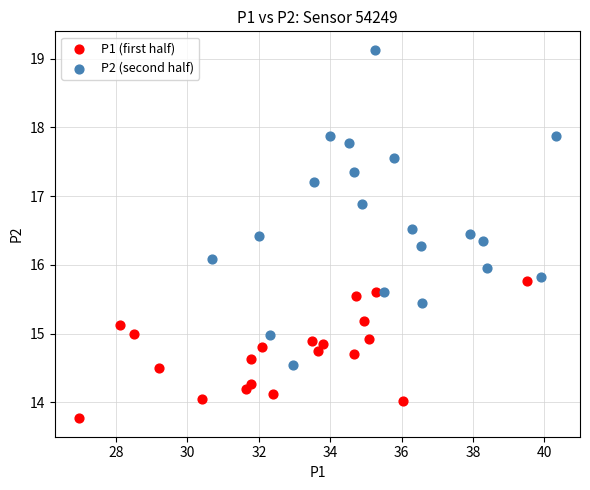

Which series reaches the maximum Y coordinate?

P2 (second half)